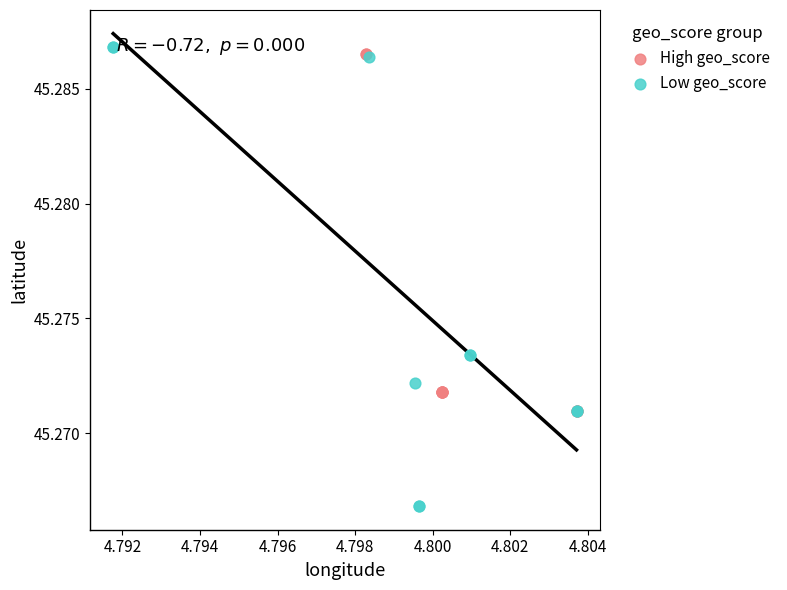

Which series has the largest Y range (max minus min)?

Low geo_score